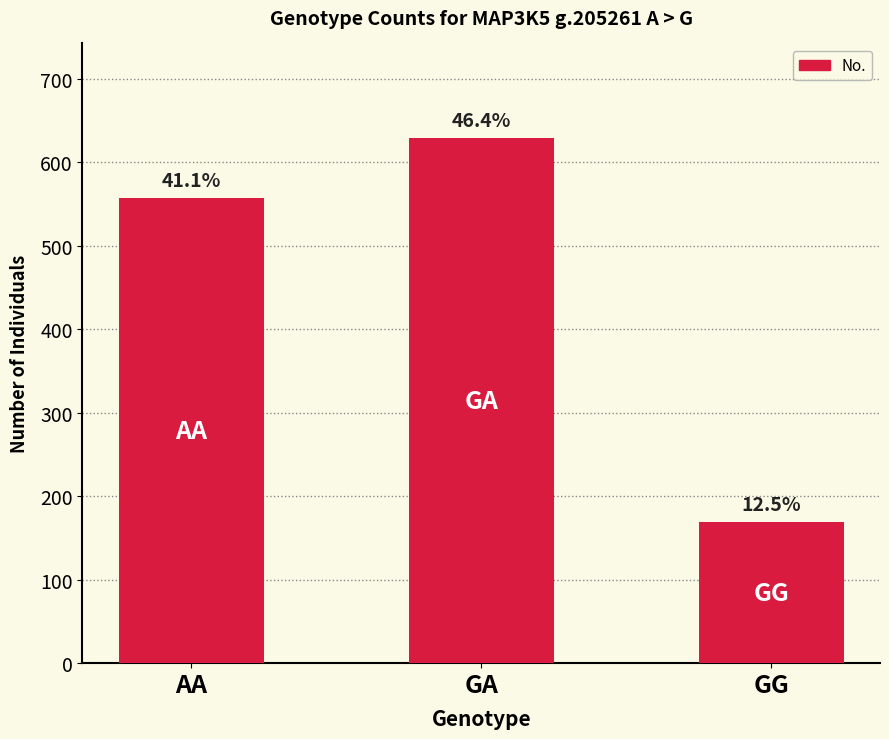

Are the bars horizontal?

No